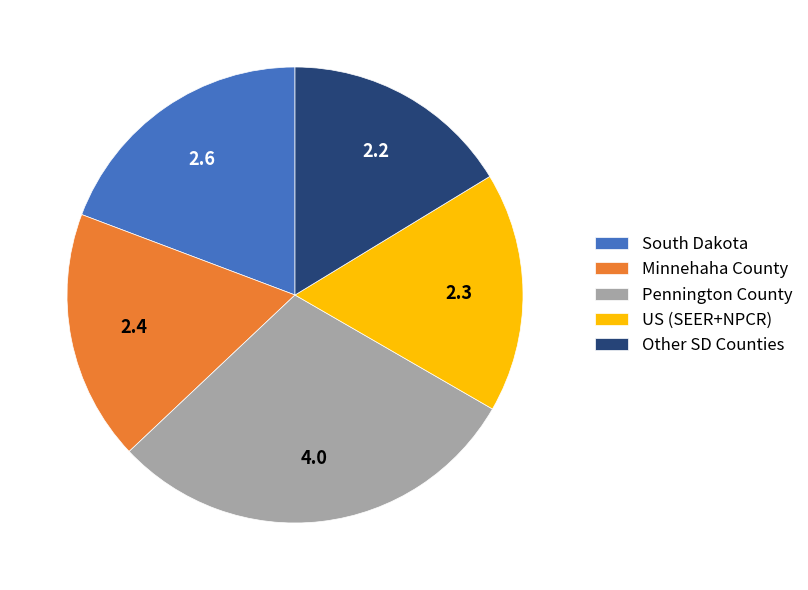

Is there any slice that represents more than half of the pie?

No